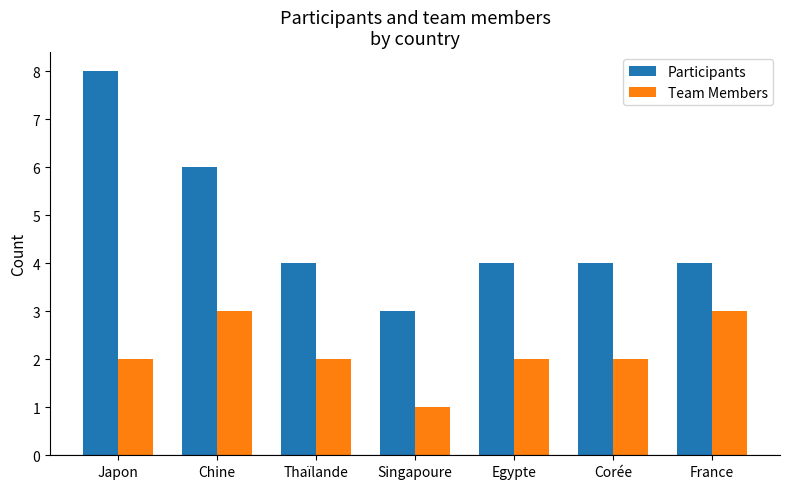

Which series changed the most between Japon and Singapoure?

Participants